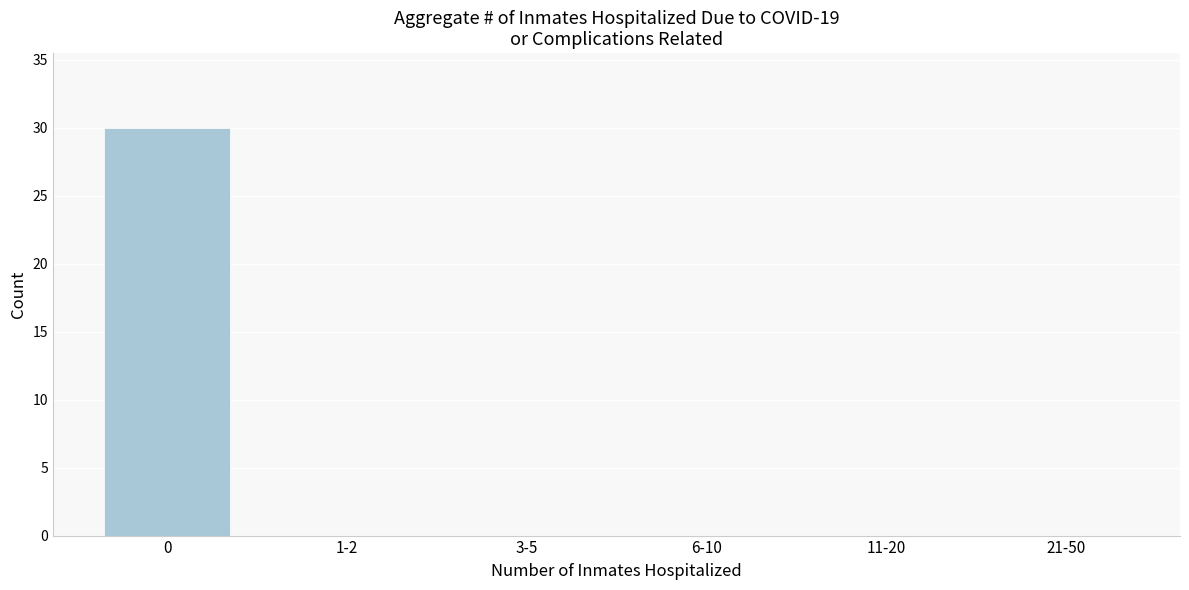

Reading left to right, what are all the values shown in this chart?

0=30	1-2=0	3-5=0	6-10=0	11-20=0	21-50=0